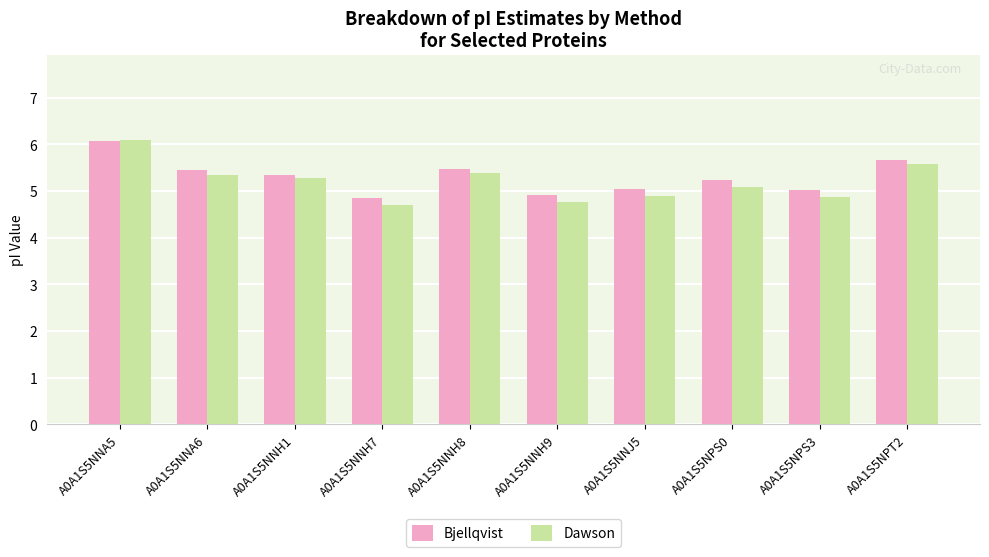

Is the value of Dawson at A0A1S5NNJ5 greater than the value of Bjellqvist at A0A1S5NNH8?

No